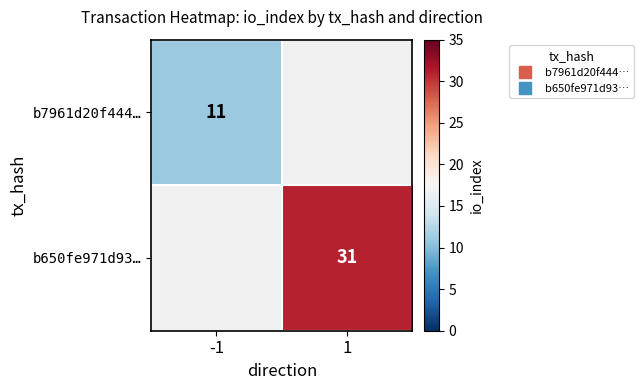

Which has a higher value, -1 or 1?

1